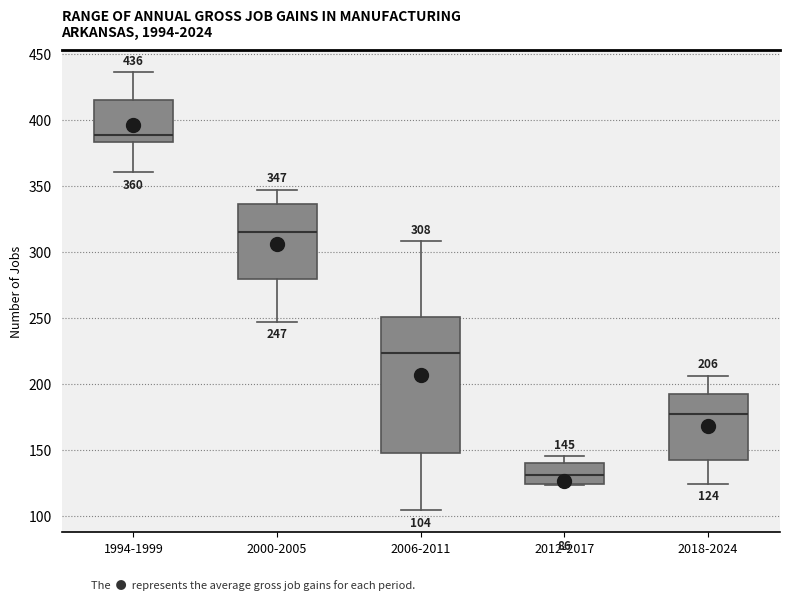

Comparing the boxes themselves (not the whiskers), which one is the tallest?

2006-2011